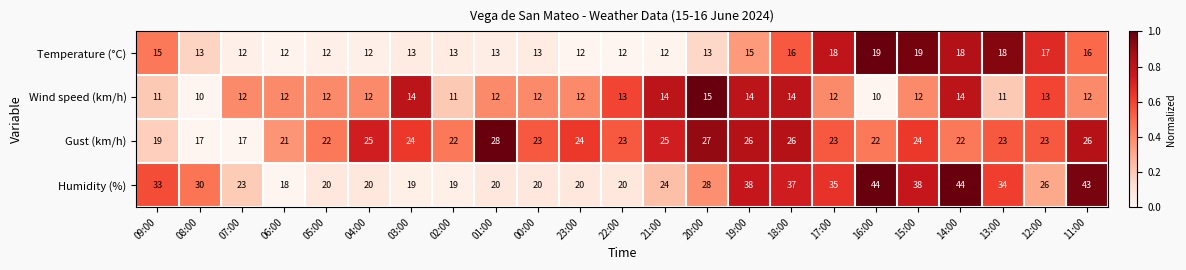

Which series changed the most between 09:00 and 06:00?

Humidity (%)